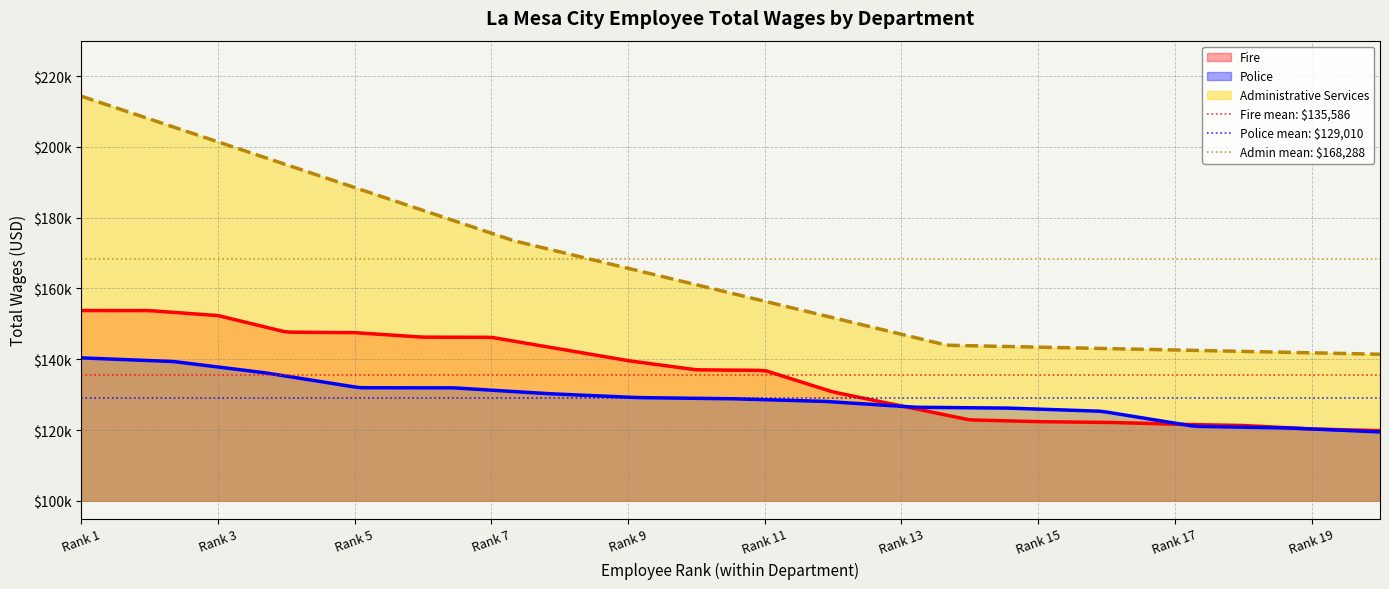

At which category is the sum across all series the highest?

Rank 1